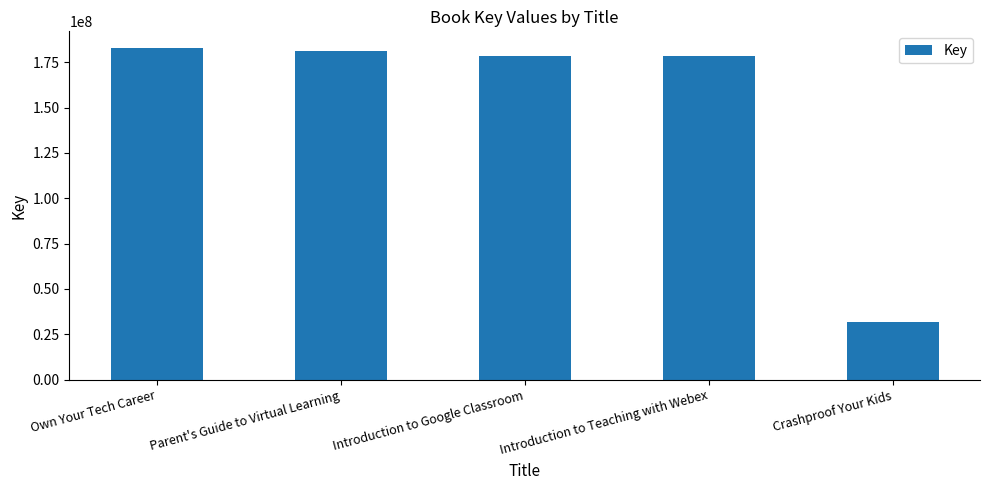

What is the label of the 2nd bar from the left?

Parent's Guide to Virtual Learning